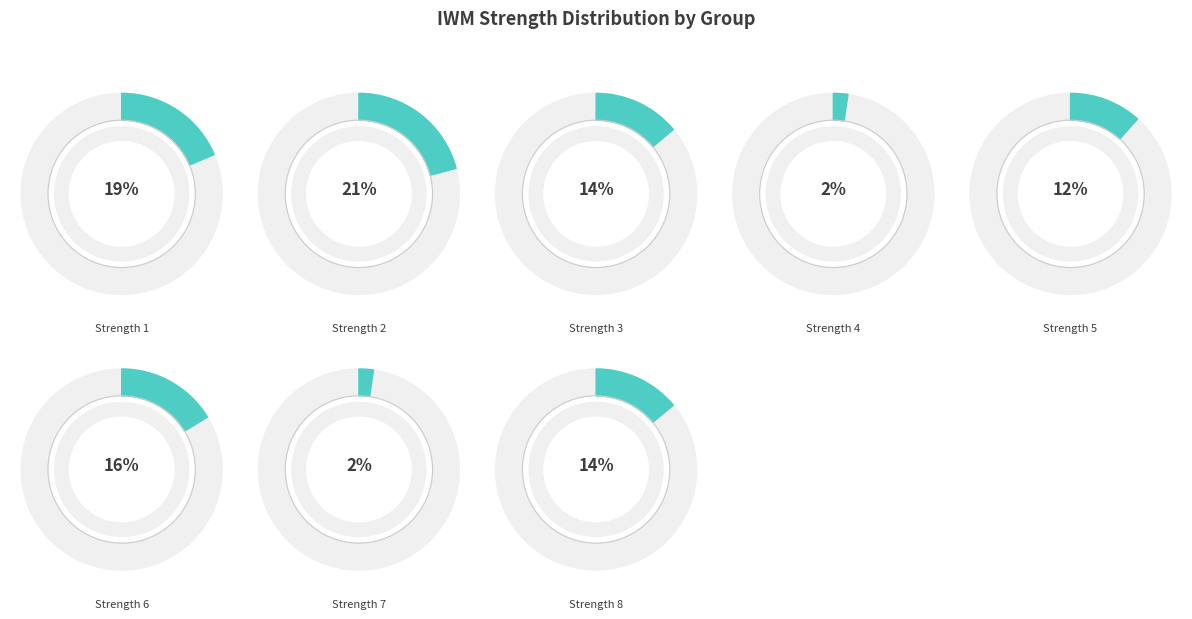

Is the sum of SS2 and WR3 greater than half?

No